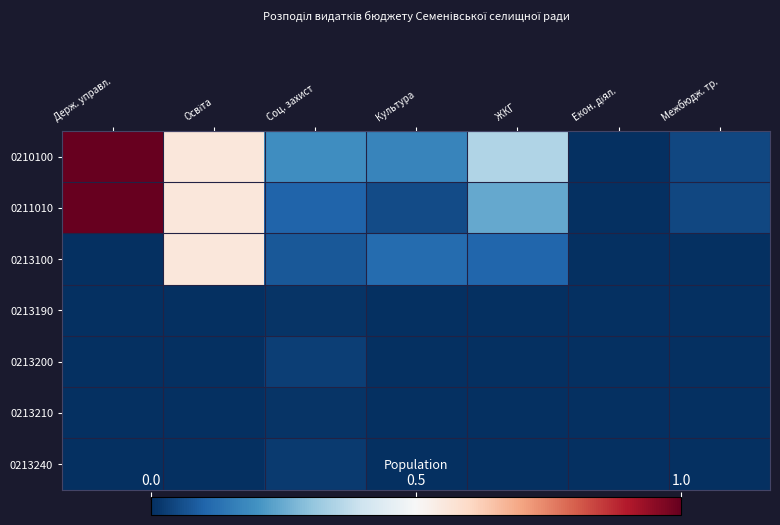

List the series in order of their peak value, lowest first.

0213210, 0213190, 0213240, 0213200, 0213100, 0210100, 0211010